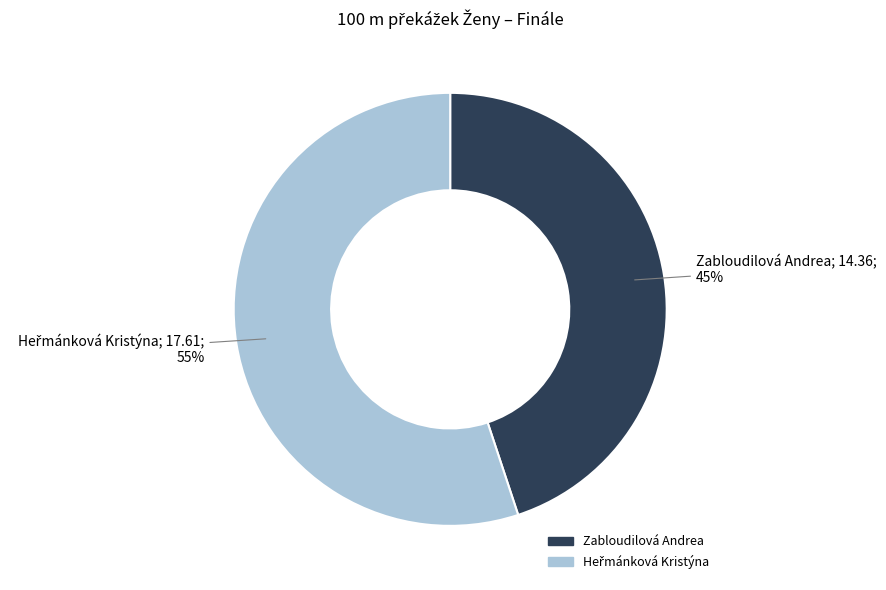

Is there any slice that represents more than half of the pie?

Yes